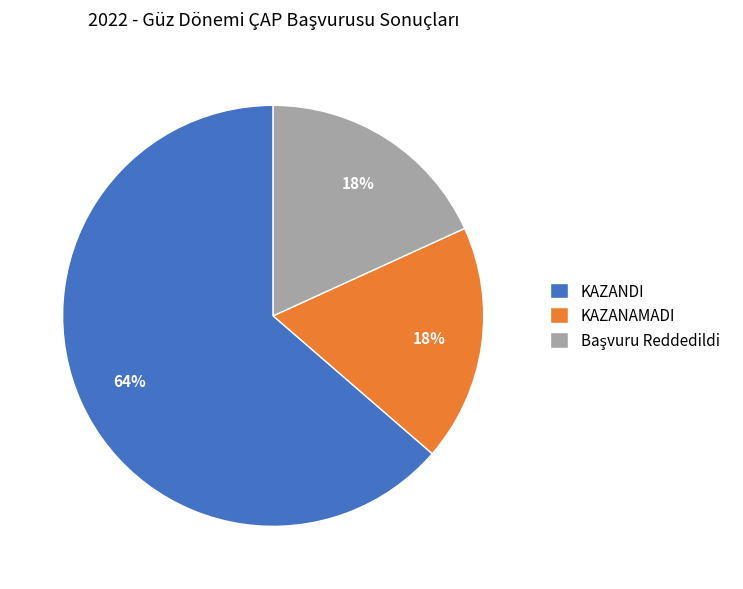

Is there any slice that represents more than half of the pie?

Yes